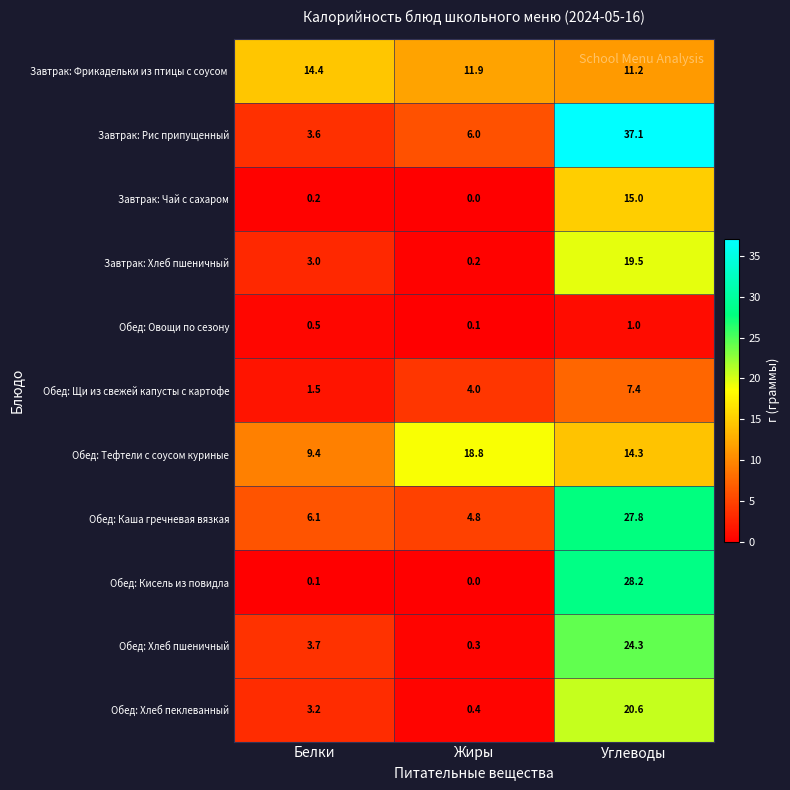

What is the difference between the highest and lowest values at Углеводы?

36.1